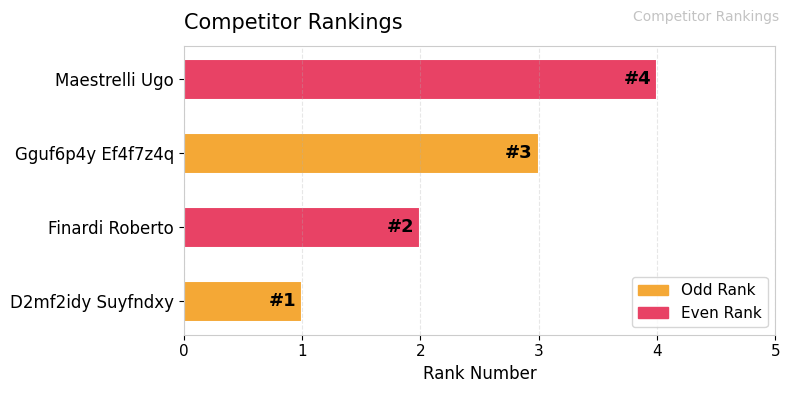

What is the change in value from Finardi Roberto to Maestrelli Ugo?

+2